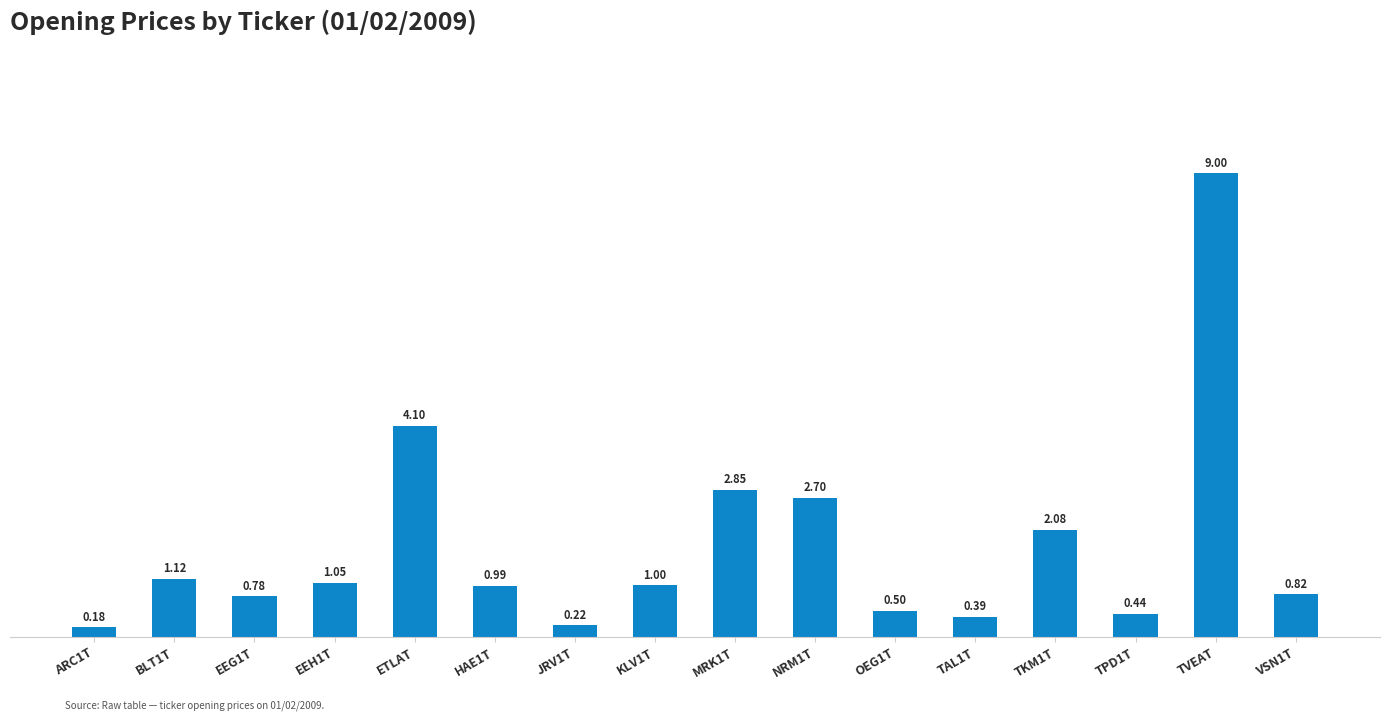

What is the sum of all values?

28.2